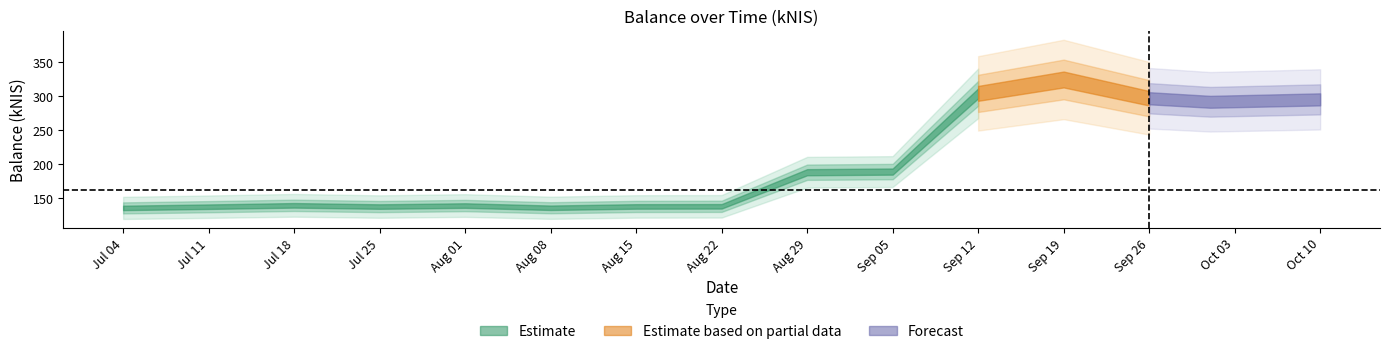

Where does the data first go above 139?

2024-07-18